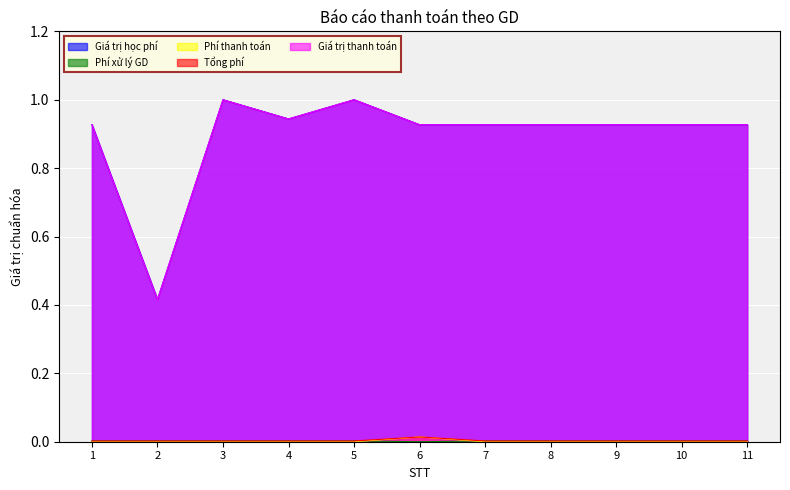

True or false: Giá trị thanh toán and Giá trị học phí cross at least once.

False